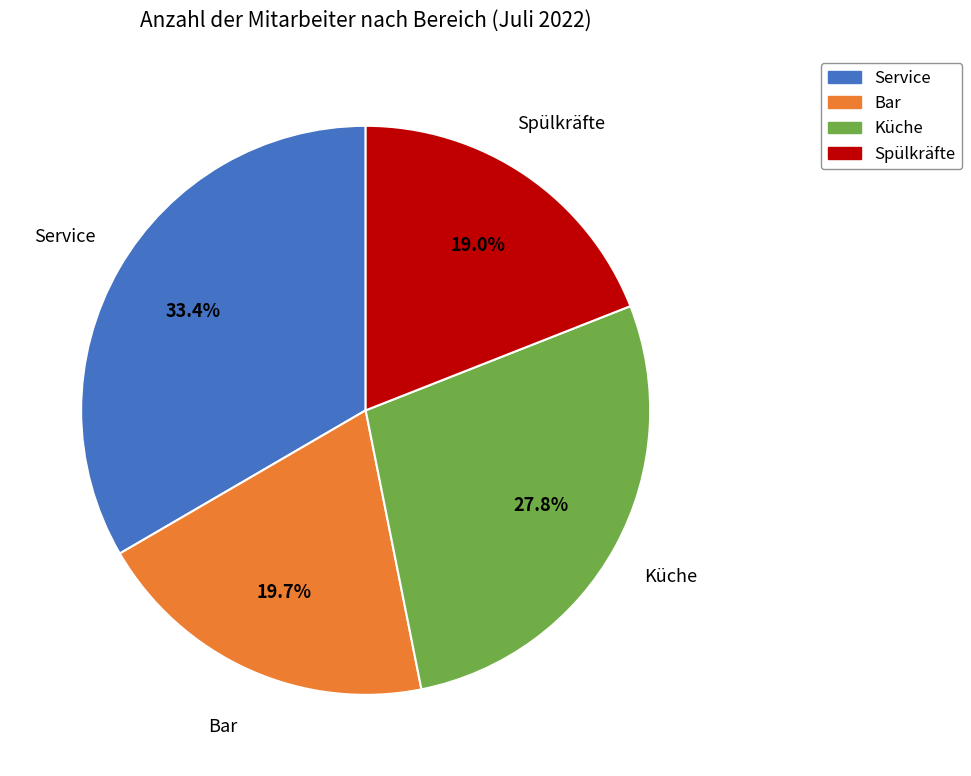

What portion of the pie excludes Spülkräfte?

81.0%